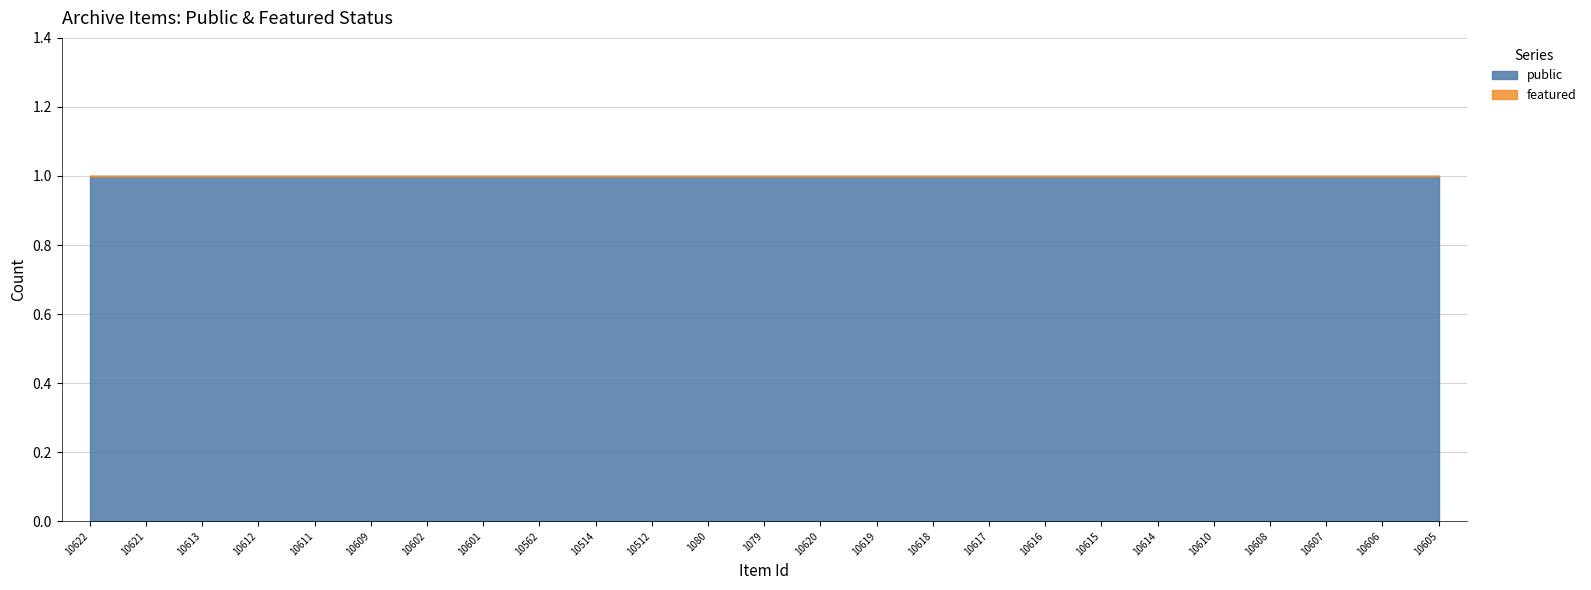

Between 10616 and 10615, which series saw the biggest shift?

public